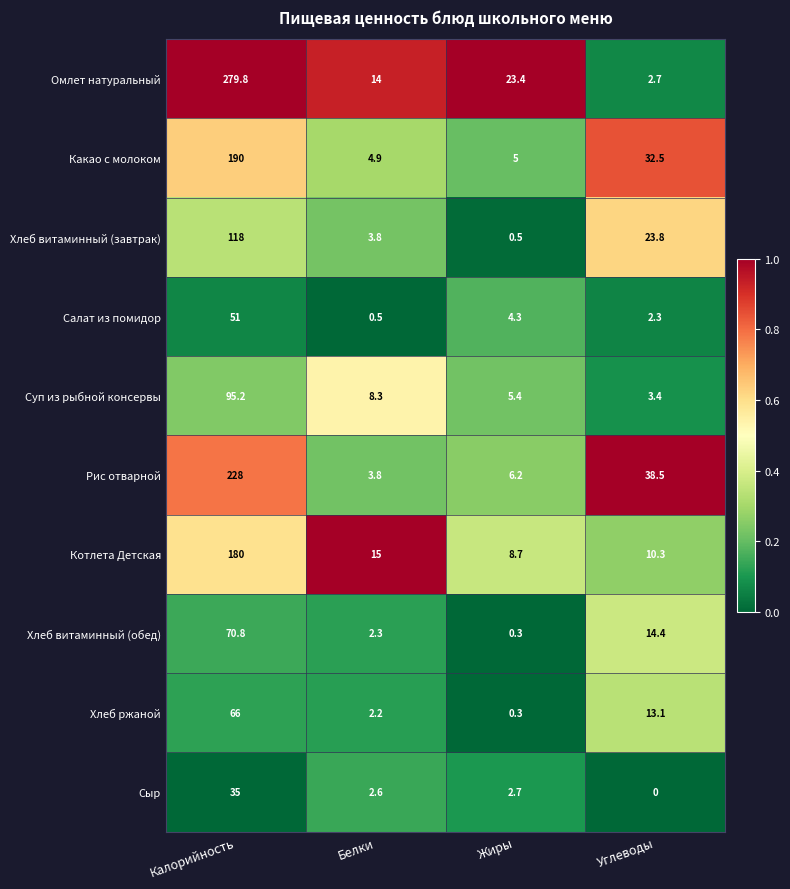

At which category is the sum across all series the highest?

Калорийность